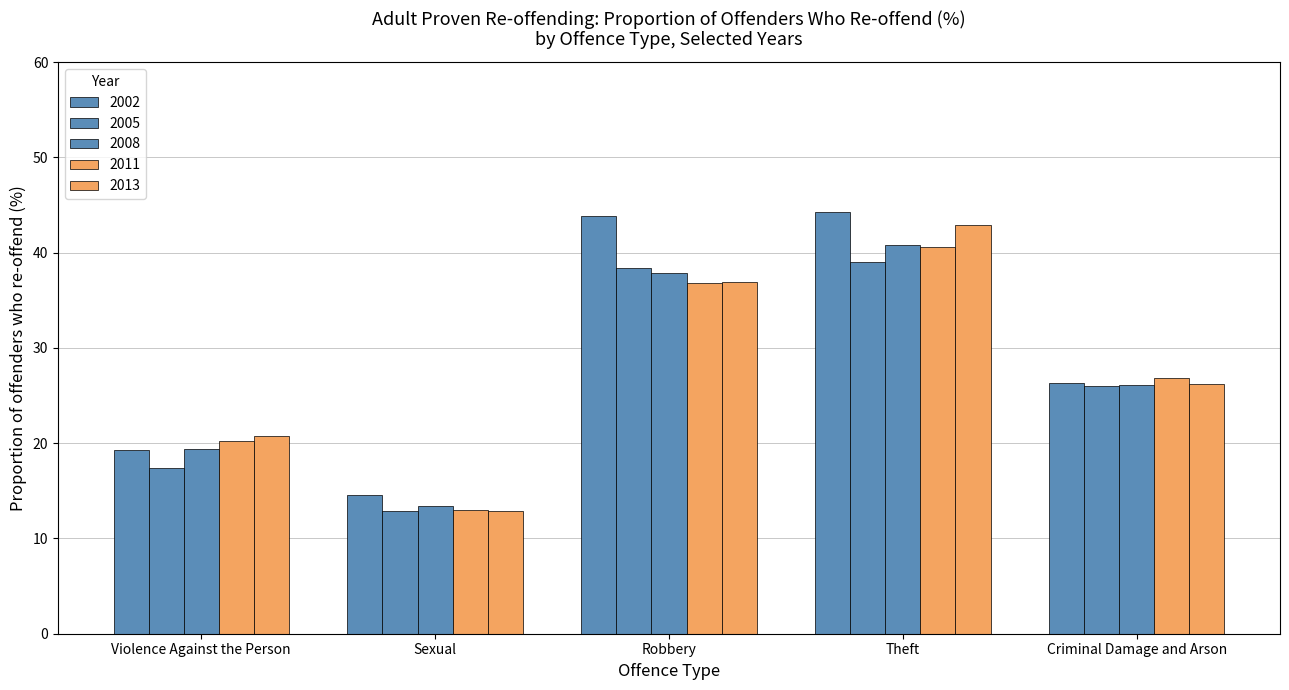

How many bars are there in each group?

5